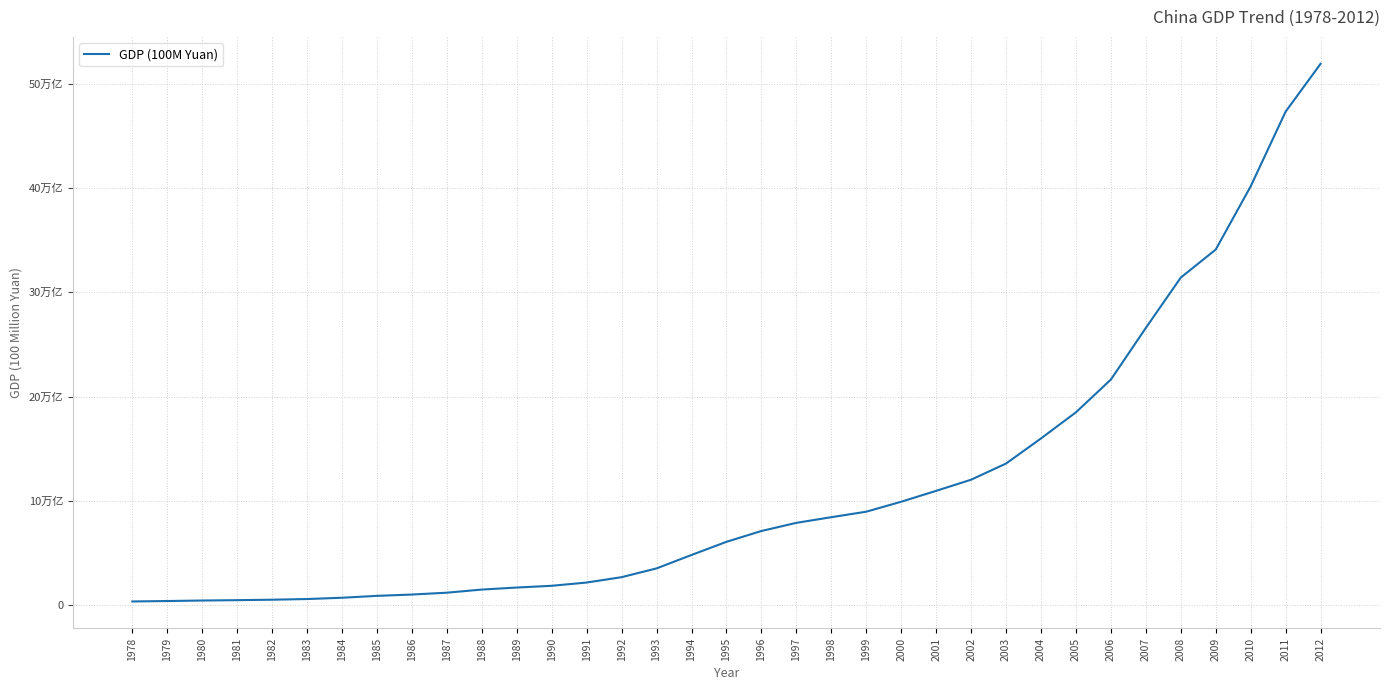

What is the average value?

113583.5